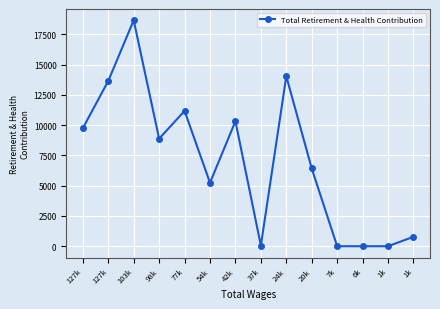

Reading left to right, what are all the values shown in this chart?

127k=9750	127k=13654	103k=18667	98k=8884	77k=11181	54k=5241	42k=10329	37k=53	24k=14044	20k=6422	7k=0	6k=0	1k=0	1k=780